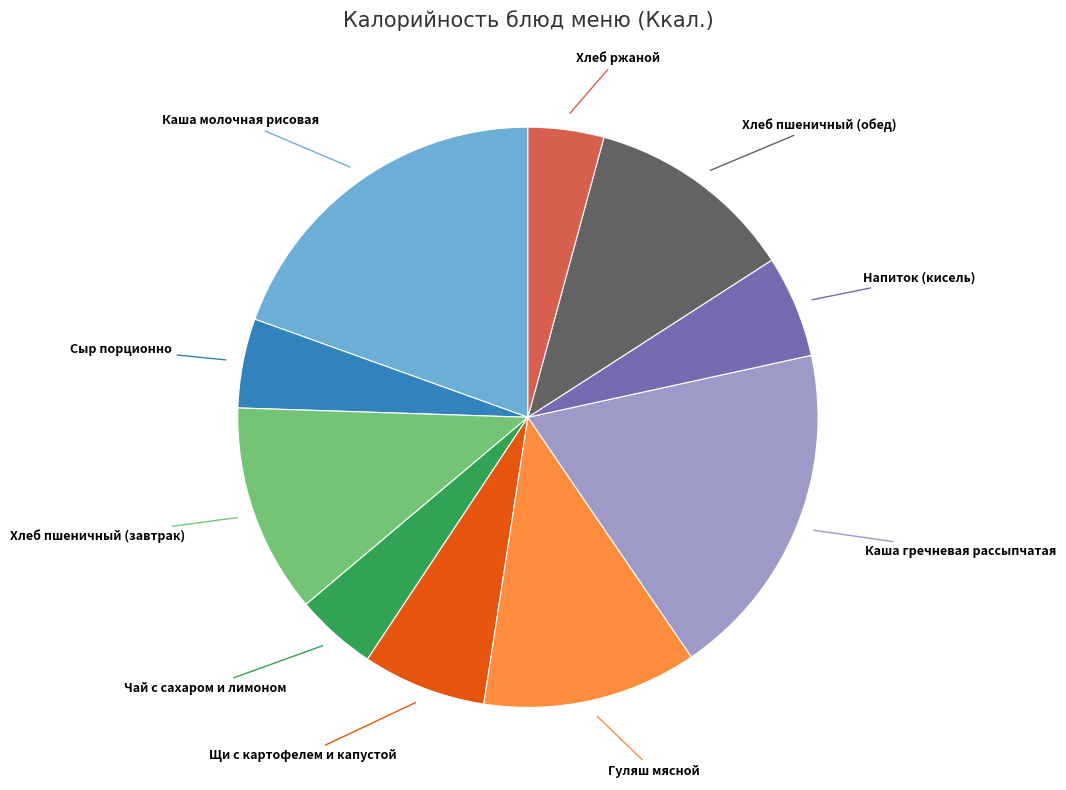

Is there any slice that represents more than half of the pie?

No